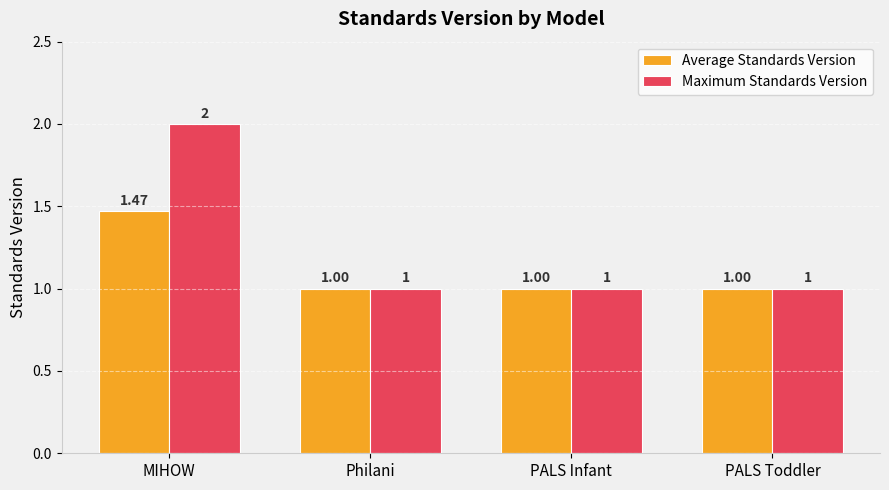

What is the value of the Maximum Standards Version bar at the 1st from the left?

2.0